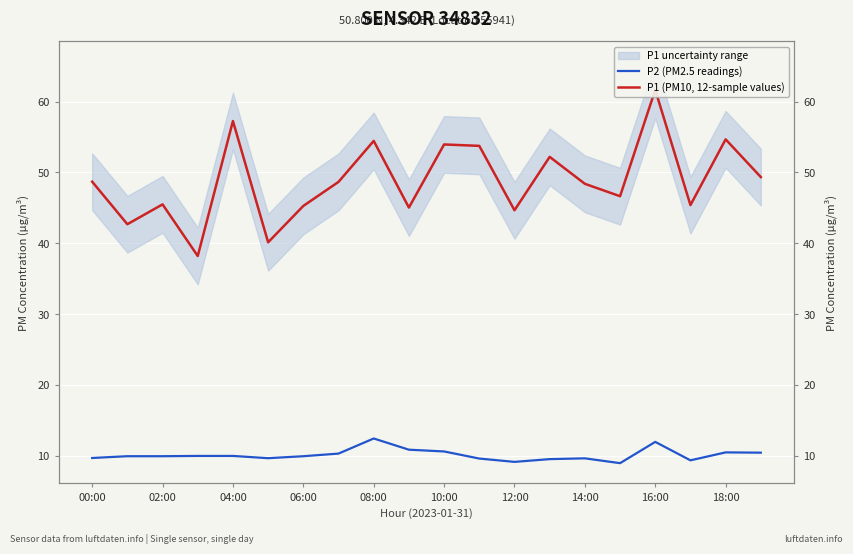

Is it true that P2 (PM2.5 readings) equals 10.0 at 06:00?

True